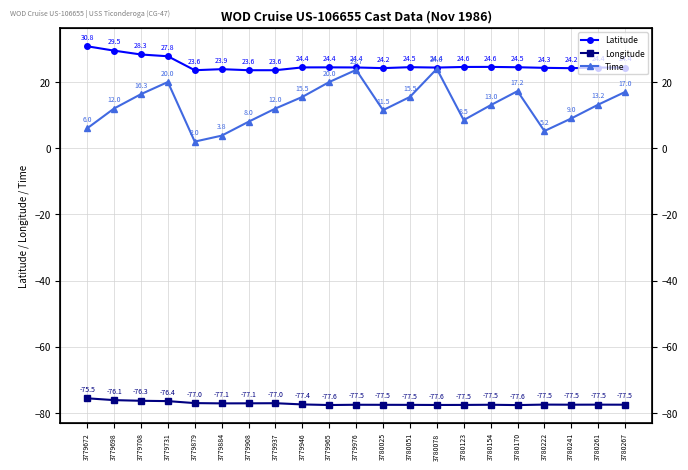

How many interior local valleys does the Longitude series have?

5